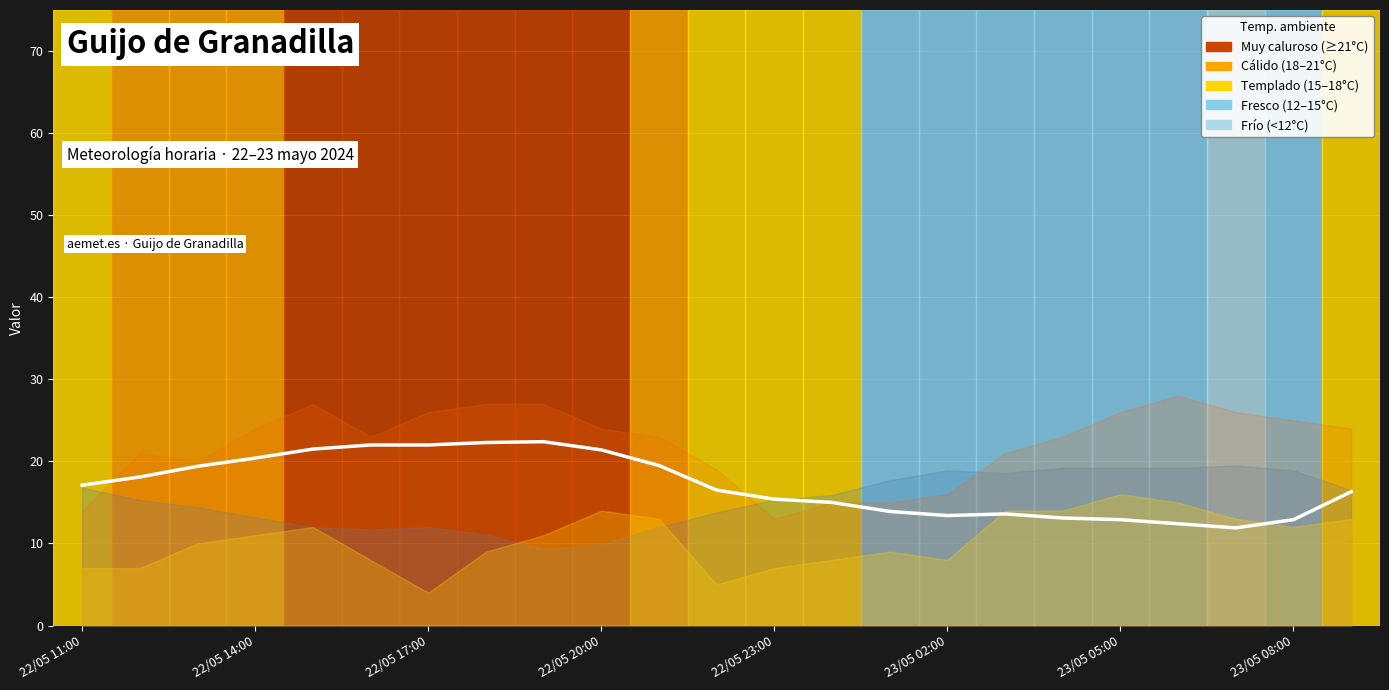

What is the sum of the values at 22/05 23:00 and 22/05 17:00?

40.9